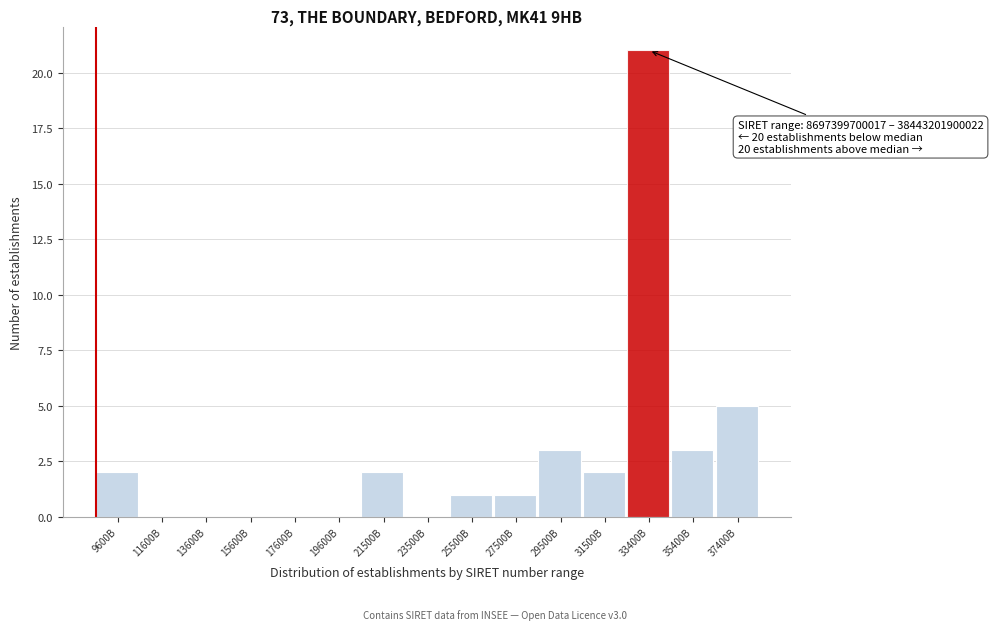

Reading left to right, extract all data points from this chart.

9600B=2	11600B=0	13600B=0	15600B=0	17600B=0	19600B=0	21500B=2	23500B=0	25500B=1	27500B=1	29500B=3	31500B=2	33400B=21	35400B=3	37400B=5